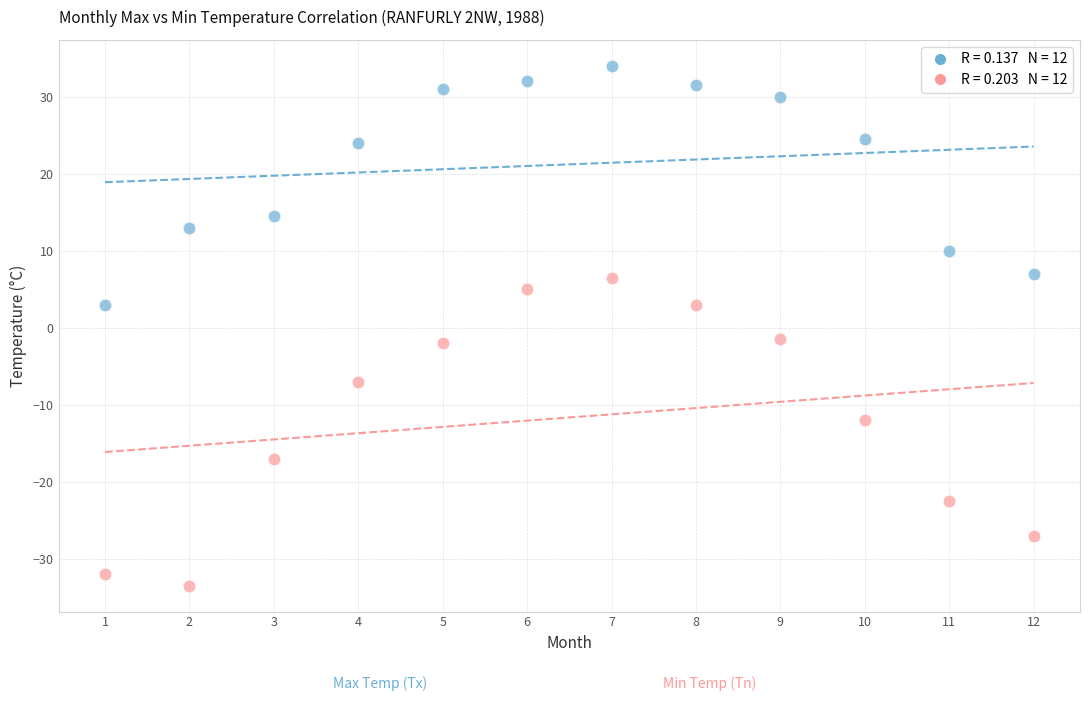

Across all data points, what is the range of X values (max minus min)?

11.0